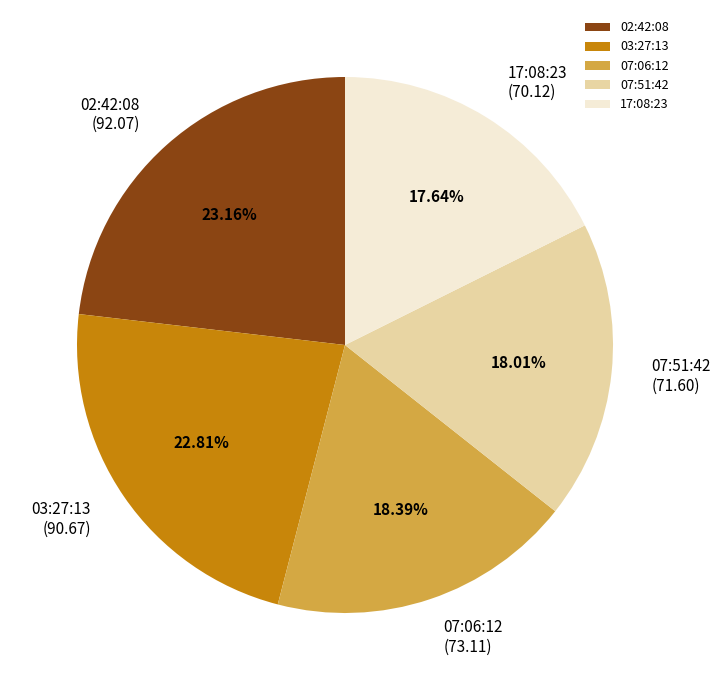

Which has a higher value, 02:42:08 or 07:51:42?

02:42:08